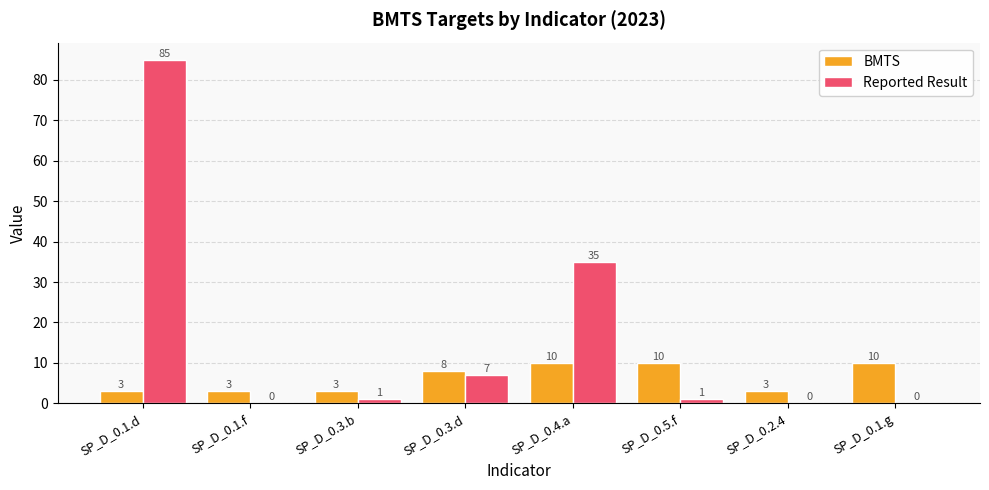

How many distinct data groups are displayed?

2